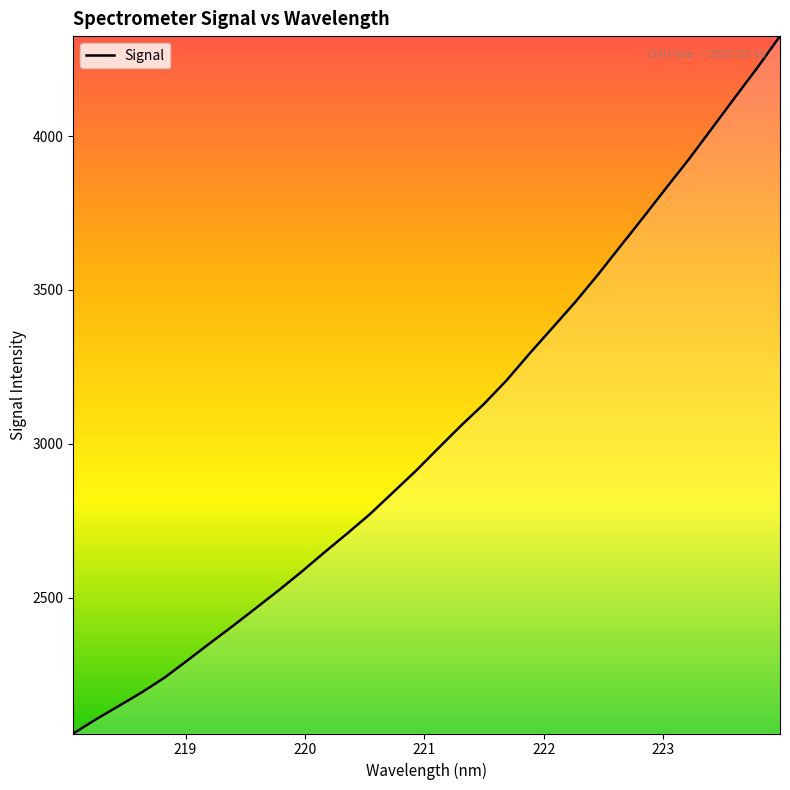

Reading left to right, list all the values displayed in this chart.

2058.2	2104.4	2148.0	2191.9	2239.7	2295.6	2352.4	2408.1	2465.6	2523.5	2583.6	2646.5	2707.9	2771.0	2840.8	2910.7	2985.3	3059.1	3129.0	3206.2	3292.6	3375.9	3459.5	3548.8	3642.7	3736.0	3831.2	3924.9	4023.9	4123.3	4221.7	4324.9